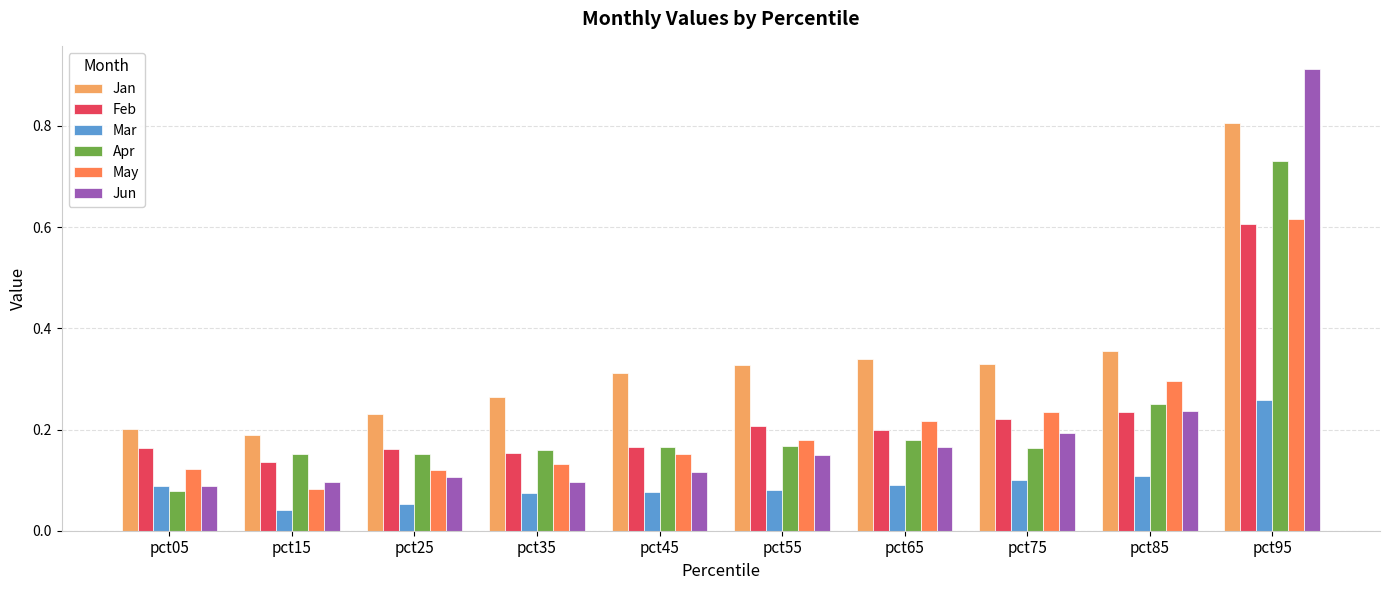

At which label does May reach its peak?

pct95